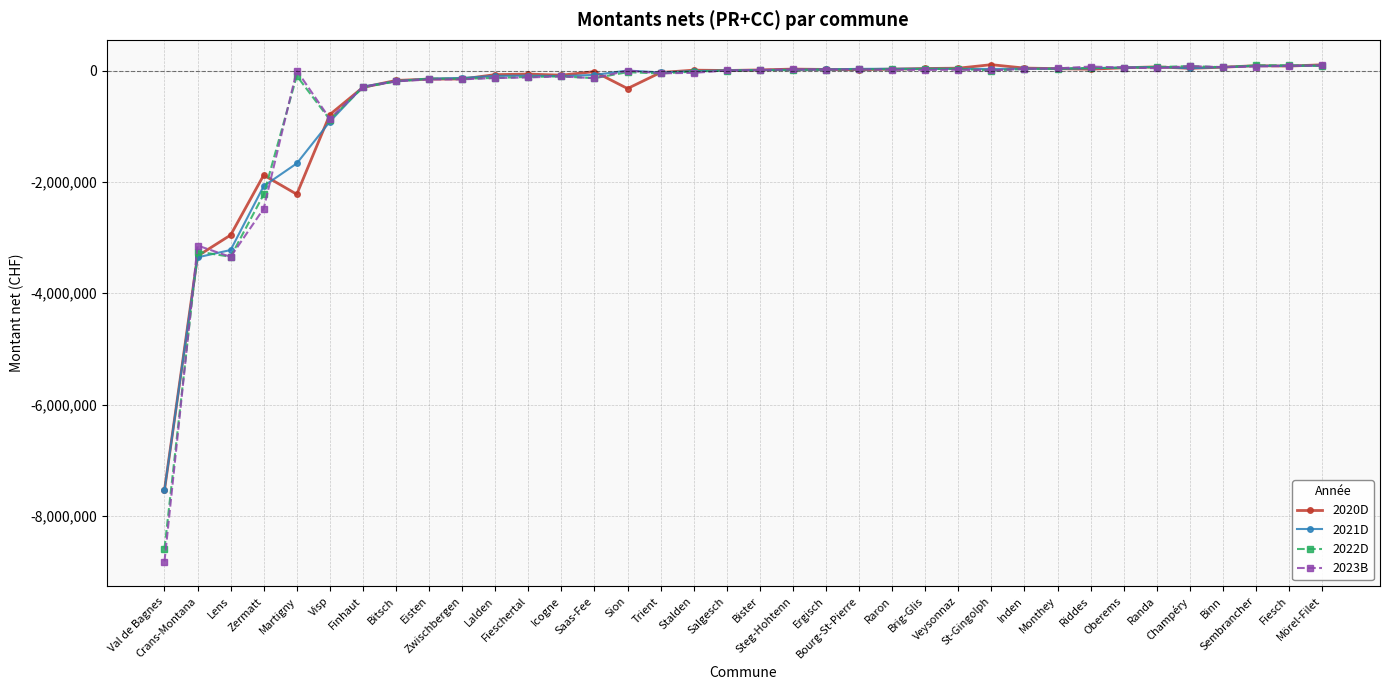

What is the label of the 24th point from the right?

Icogne